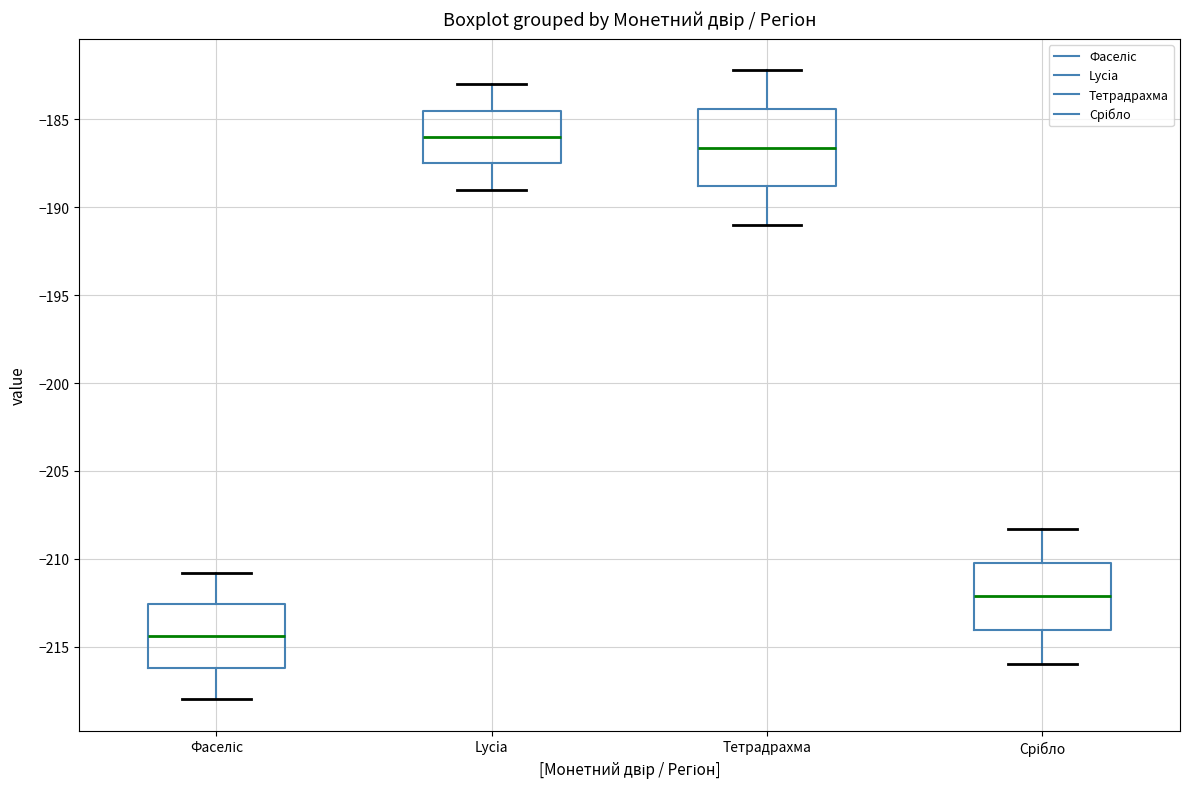

Reading left to right, read every box against the y-axis: the position of its median line, the range the box covers, and the ends of its whiskers. The values are not printed on the chart, so give them approximately, as read against the axis.

Фаселіс: median -214.5, box -216.0 to -212.5, whiskers -218.0 to -211.0
Lycia: median -186.0, box -187.5 to -184.5, whiskers -189.0 to -183.0
Тетрадрахма: median -186.5, box -189.0 to -184.5, whiskers -191.0 to -182.0
Срібло: median -212.0, box -214.0 to -210.0, whiskers -216.0 to -208.5